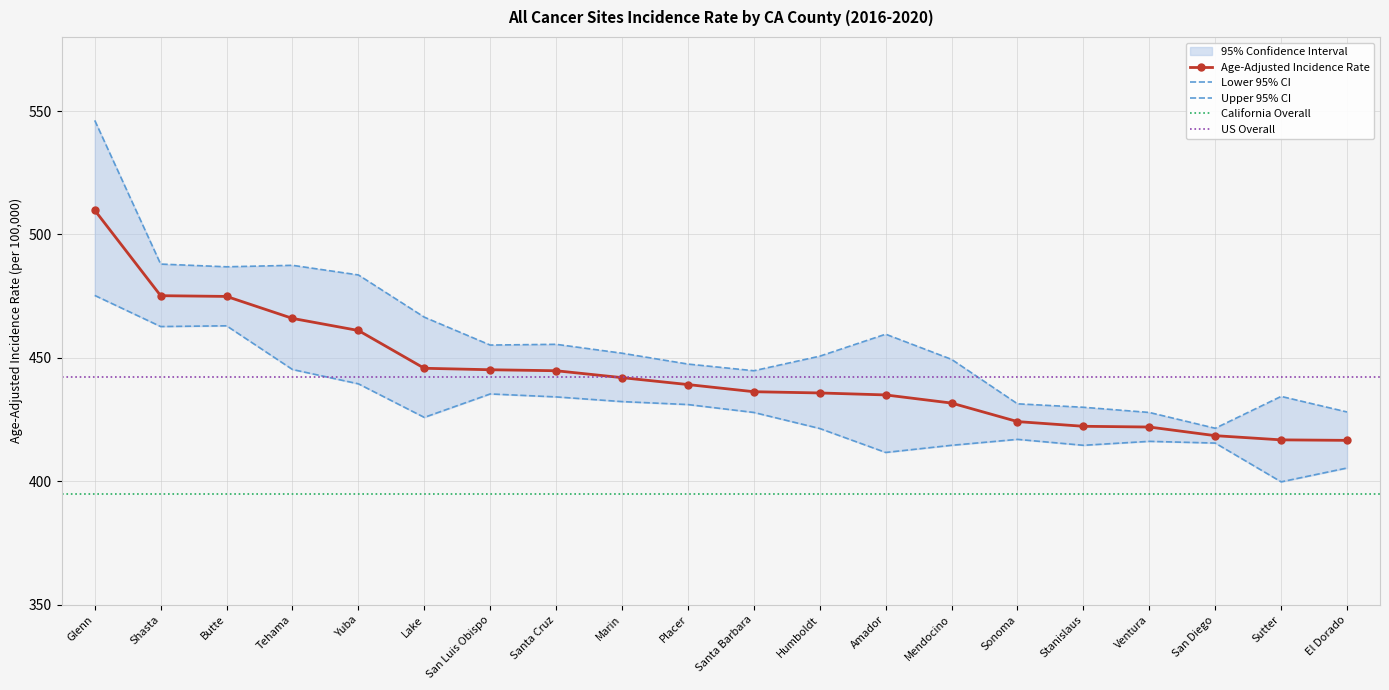

Reading left to right, what are all the values shown in this chart?

Age-Adjusted Incidence Rate: Glenn=509.8	Shasta=475.2	Butte=474.9	Tehama=466.0	Yuba=461.1	Lake=445.8	San Luis Obispo=445.2	Santa Cruz=444.8	Marin=442.0	Placer=439.2	Santa Barbara=436.3	Humboldt=435.8	Amador=435.0	Mendocino=431.7	Sonoma=424.2	Stanislaus=422.3	Ventura=422.0	San Diego=418.5	Sutter=416.8	El Dorado=416.6
Lower 95% CI: Glenn=475.3	Shasta=462.7	Butte=463.0	Tehama=445.3	Yuba=439.5	Lake=425.9	San Luis Obispo=435.4	Santa Cruz=434.2	Marin=432.3	Placer=431.1	Santa Barbara=427.9	Humboldt=421.4	Amador=411.7	Mendocino=414.6	Sonoma=417.0	Stanislaus=414.6	Ventura=416.2	San Diego=415.5	Sutter=399.8	El Dorado=405.4
Upper 95% CI: Glenn=546.2	Shasta=488.0	Butte=486.9	Tehama=487.5	Yuba=483.6	Lake=466.5	San Luis Obispo=455.2	Santa Cruz=455.5	Marin=451.9	Placer=447.5	Santa Barbara=444.8	Humboldt=450.7	Amador=459.6	Mendocino=449.4	Sonoma=431.4	Stanislaus=430.0	Ventura=427.9	San Diego=421.5	Sutter=434.4	El Dorado=428.1